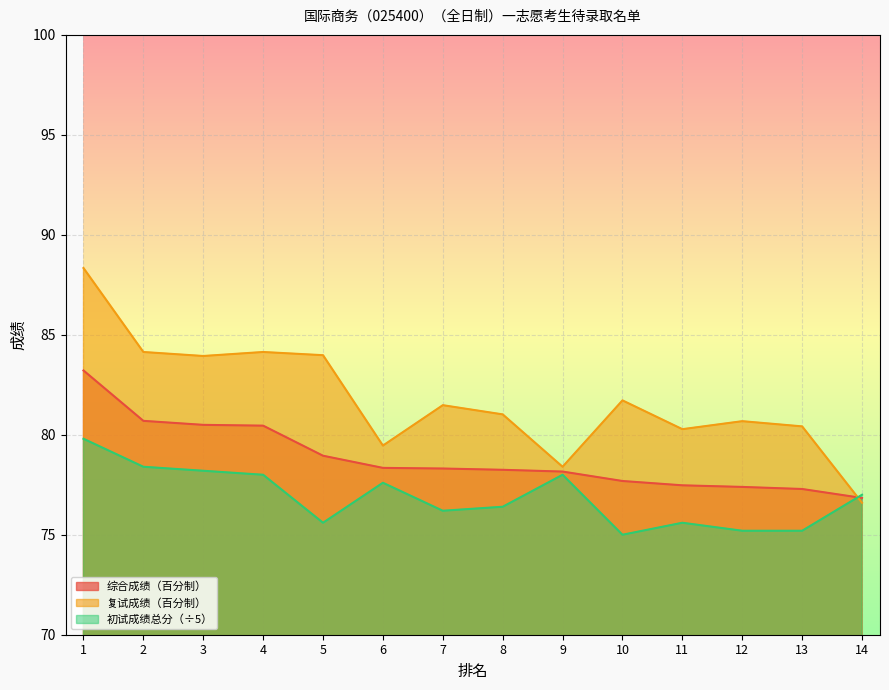

Rank the series by their maximum value, from highest to lowest.

复试成绩（百分制）, 综合成绩（百分制）, 初试成绩总分（÷5）